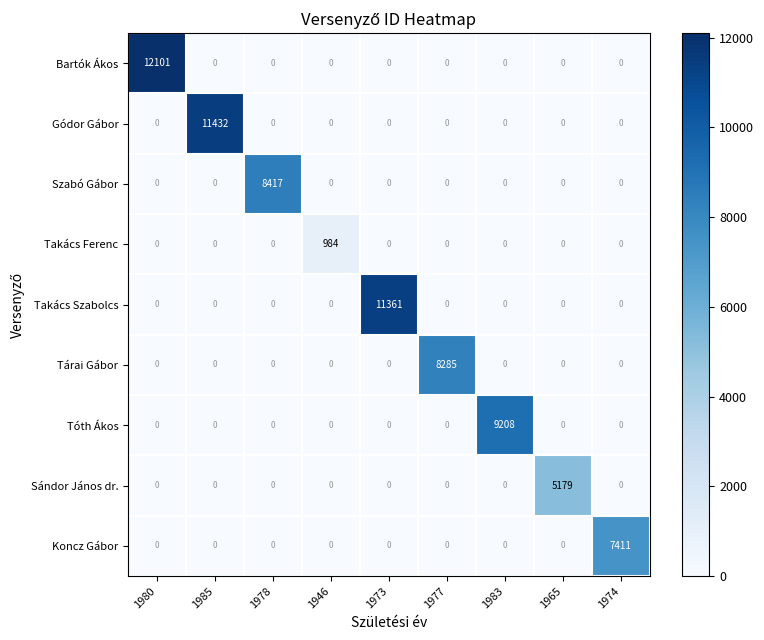

At how many categories does at least one series exceed 6570?

7